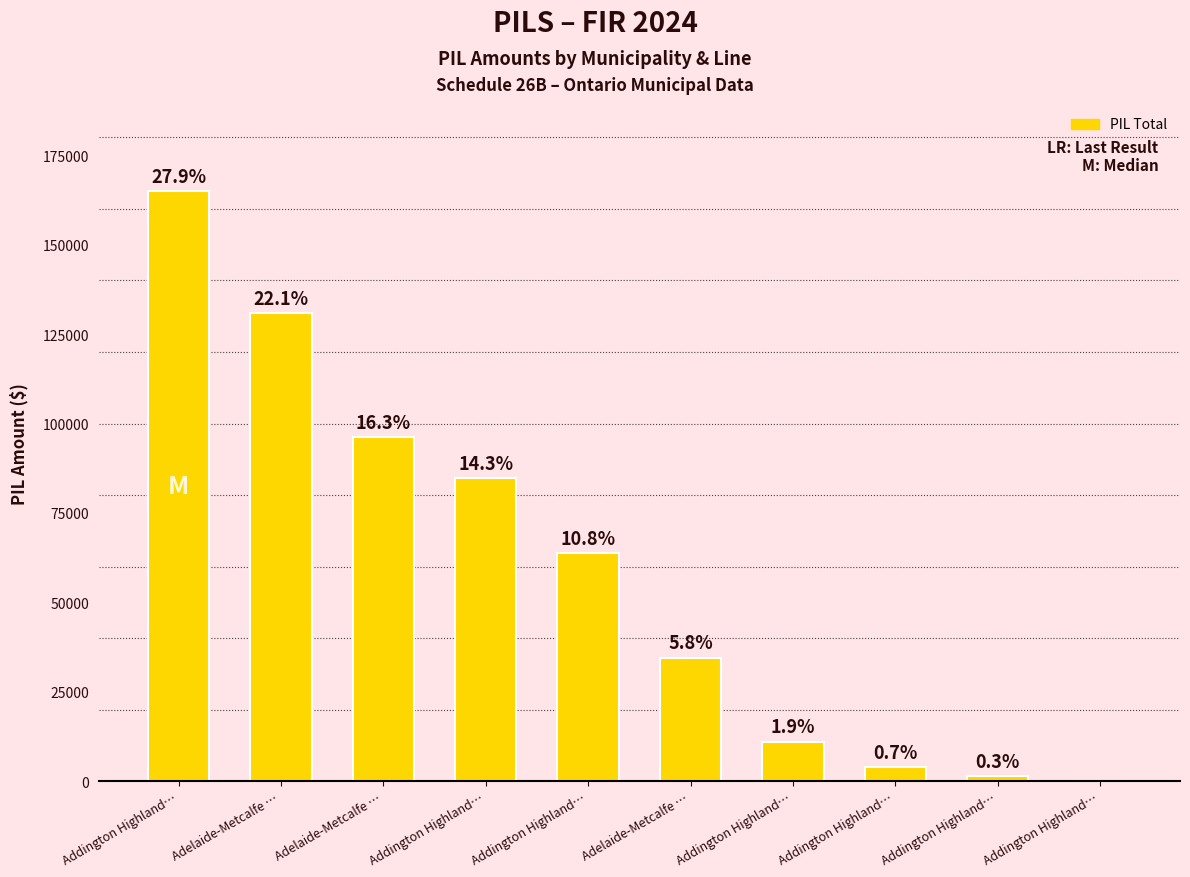

Reading right to left, what are all the values shown in this chart?

Addington Highland…=0	Addington Highland…=1512	Addington Highland…=3951	Addington Highland…=11079	Adelaide-Metcalfe …=34576	Addington Highland…=63716	Addington Highland…=84686	Adelaide-Metcalfe …=96230	Adelaide-Metcalfe …=130806	Addington Highland…=164944